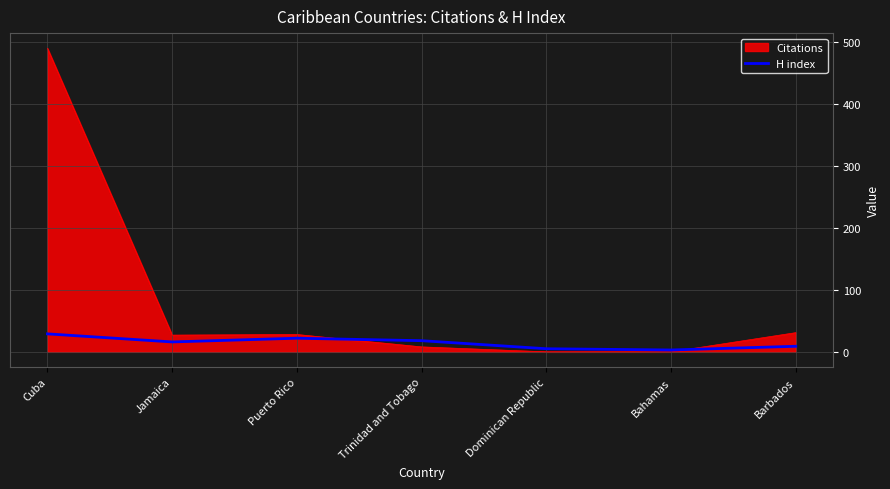

What is the highest value of the Citations series?

490